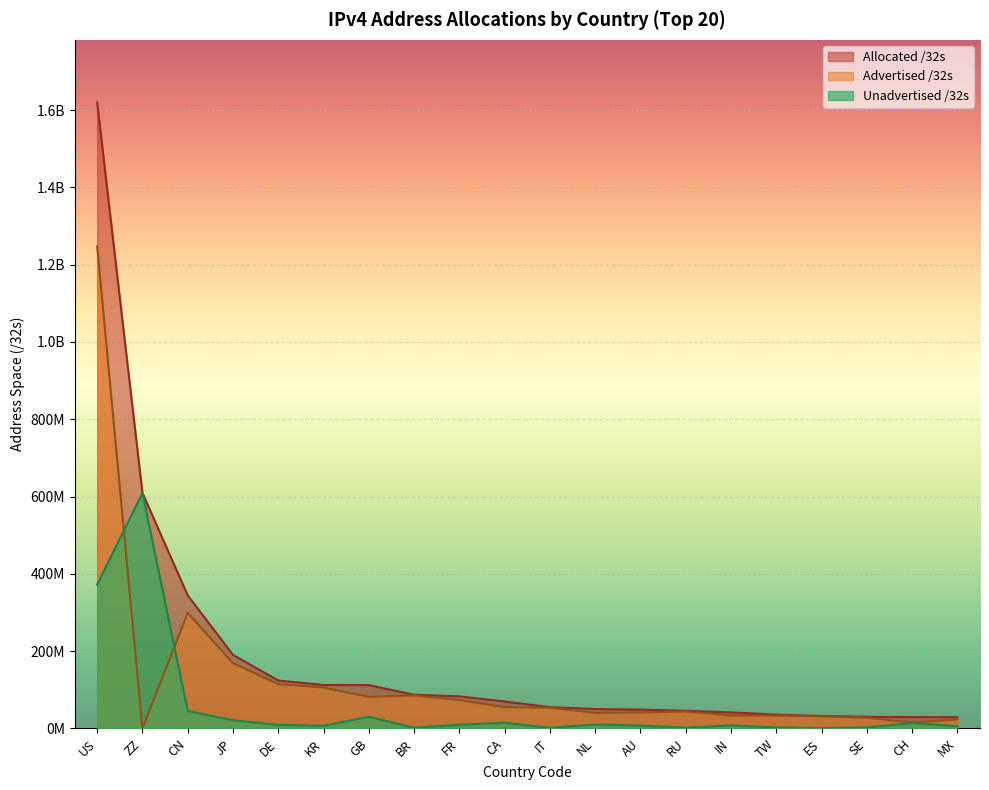

Rank the series by their average value, from highest to lowest.

Allocated /32s, Advertised /32s, Unadvertised /32s